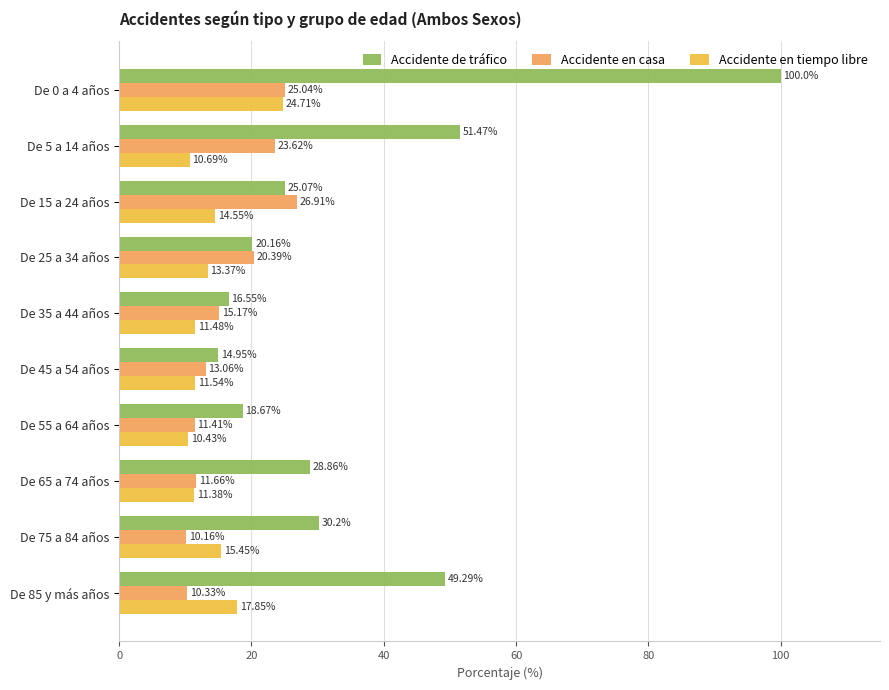

Where is Accidente en tiempo libre nearest to the value 17?

De 85 y más años